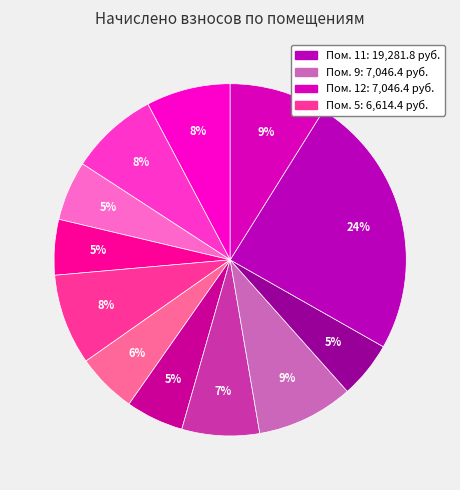

How many slices are in this pie chart?

12